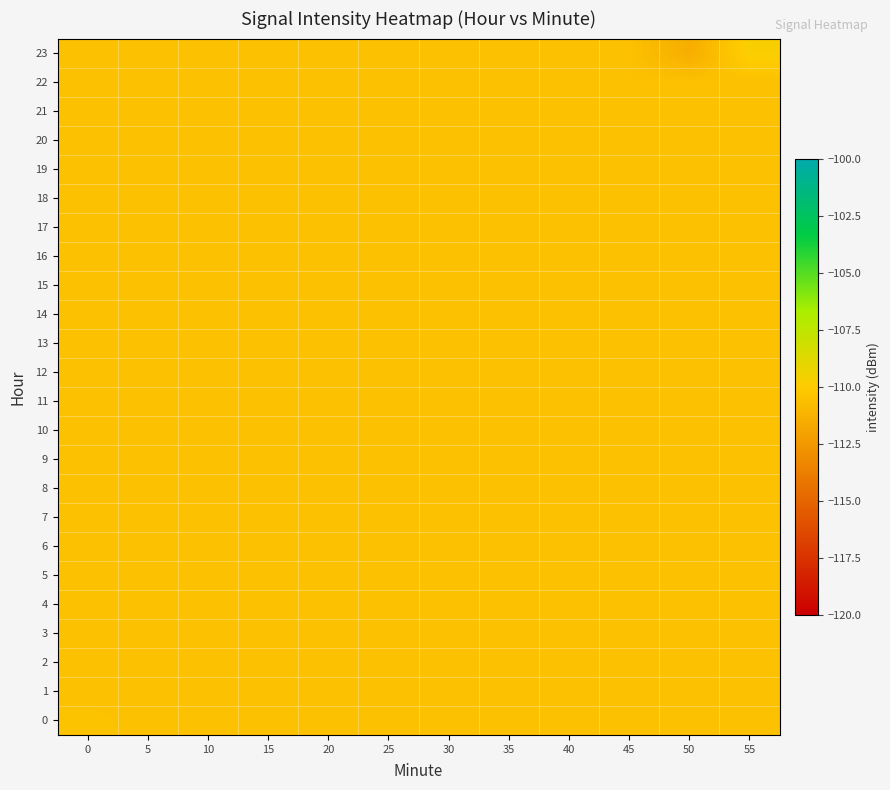

Reading right to left, extract all data points from this chart.

0: 55=-110.5	50=-110.5	45=-110.5	40=-110.5	35=-110.5	30=-110.5	25=-110.5	20=-110.5	15=-110.5	10=-110.5	5=-110.5	0=-110.4
1: 55=-110.5	50=-110.5	45=-110.5	40=-110.5	35=-110.5	30=-110.5	25=-110.5	20=-110.5	15=-110.5	10=-110.5	5=-110.5	0=-110.5
2: 55=-110.5	50=-110.5	45=-110.5	40=-110.5	35=-110.5	30=-110.5	25=-110.5	20=-110.5	15=-110.5	10=-110.5	5=-110.5	0=-110.5
3: 55=-110.5	50=-110.5	45=-110.5	40=-110.5	35=-110.5	30=-110.5	25=-110.5	20=-110.5	15=-110.5	10=-110.5	5=-110.5	0=-110.5
4: 55=-110.5	50=-110.5	45=-110.5	40=-110.5	35=-110.5	30=-110.5	25=-110.5	20=-110.5	15=-110.5	10=-110.5	5=-110.5	0=-110.5
5: 55=-110.5	50=-110.5	45=-110.5	40=-110.5	35=-110.5	30=-110.5	25=-110.5	20=-110.5	15=-110.5	10=-110.5	5=-110.5	0=-110.5
6: 55=-110.5	50=-110.5	45=-110.5	40=-110.5	35=-110.5	30=-110.5	25=-110.5	20=-110.5	15=-110.5	10=-110.5	5=-110.5	0=-110.5
7: 55=-110.5	50=-110.5	45=-110.5	40=-110.5	35=-110.5	30=-110.5	25=-110.5	20=-110.5	15=-110.5	10=-110.5	5=-110.5	0=-110.5
8: 55=-110.5	50=-110.5	45=-110.5	40=-110.5	35=-110.5	30=-110.5	25=-110.5	20=-110.5	15=-110.5	10=-110.5	5=-110.5	0=-110.5
9: 55=-110.5	50=-110.5	45=-110.5	40=-110.5	35=-110.5	30=-110.5	25=-110.5	20=-110.5	15=-110.5	10=-110.5	5=-110.5	0=-110.5
10: 55=-110.5	50=-110.5	45=-110.5	40=-110.5	35=-110.5	30=-110.5	25=-110.5	20=-110.5	15=-110.5	10=-110.5	5=-110.5	0=-110.5
11: 55=-110.5	50=-110.5	45=-110.5	40=-110.5	35=-110.5	30=-110.5	25=-110.5	20=-110.5	15=-110.5	10=-110.5	5=-110.5	0=-110.5
12: 55=-110.5	50=-110.5	45=-110.5	40=-110.5	35=-110.5	30=-110.5	25=-110.5	20=-110.5	15=-110.5	10=-110.5	5=-110.5	0=-110.5
13: 55=-110.5	50=-110.5	45=-110.5	40=-110.5	35=-110.5	30=-110.5	25=-110.5	20=-110.5	15=-110.5	10=-110.5	5=-110.5	0=-110.5
14: 55=-110.5	50=-110.5	45=-110.5	40=-110.5	35=-110.5	30=-110.5	25=-110.5	20=-110.5	15=-110.5	10=-110.5	5=-110.5	0=-110.5
15: 55=-110.5	50=-110.5	45=-110.5	40=-110.5	35=-110.5	30=-110.5	25=-110.5	20=-110.5	15=-110.5	10=-110.5	5=-110.5	0=-110.5
16: 55=-110.5	50=-110.5	45=-110.5	40=-110.5	35=-110.5	30=-110.5	25=-110.5	20=-110.5	15=-110.5	10=-110.5	5=-110.5	0=-110.5
17: 55=-110.5	50=-110.5	45=-110.5	40=-110.5	35=-110.5	30=-110.5	25=-110.5	20=-110.5	15=-110.5	10=-110.5	5=-110.5	0=-110.5
18: 55=-110.5	50=-110.5	45=-110.5	40=-110.5	35=-110.5	30=-110.5	25=-110.5	20=-110.5	15=-110.5	10=-110.5	5=-110.5	0=-110.5
19: 55=-110.5	50=-110.5	45=-110.5	40=-110.5	35=-110.5	30=-110.5	25=-110.5	20=-110.5	15=-110.5	10=-110.5	5=-110.5	0=-110.5
20: 55=-110.5	50=-110.5	45=-110.5	40=-110.5	35=-110.5	30=-110.5	25=-110.5	20=-110.5	15=-110.5	10=-110.5	5=-110.5	0=-110.5
21: 55=-110.5	50=-110.5	45=-110.5	40=-110.5	35=-110.5	30=-110.5	25=-110.5	20=-110.5	15=-110.5	10=-110.5	5=-110.5	0=-110.5
22: 55=-110.5	50=-110.5	45=-110.5	40=-110.5	35=-110.5	30=-110.5	25=-110.5	20=-110.5	15=-110.5	10=-110.5	5=-110.5	0=-110.5
23: 55=-109.7	50=-111.5	45=-110.5	40=-110.5	35=-110.5	30=-110.5	25=-110.5	20=-110.5	15=-110.5	10=-110.5	5=-110.5	0=-110.5